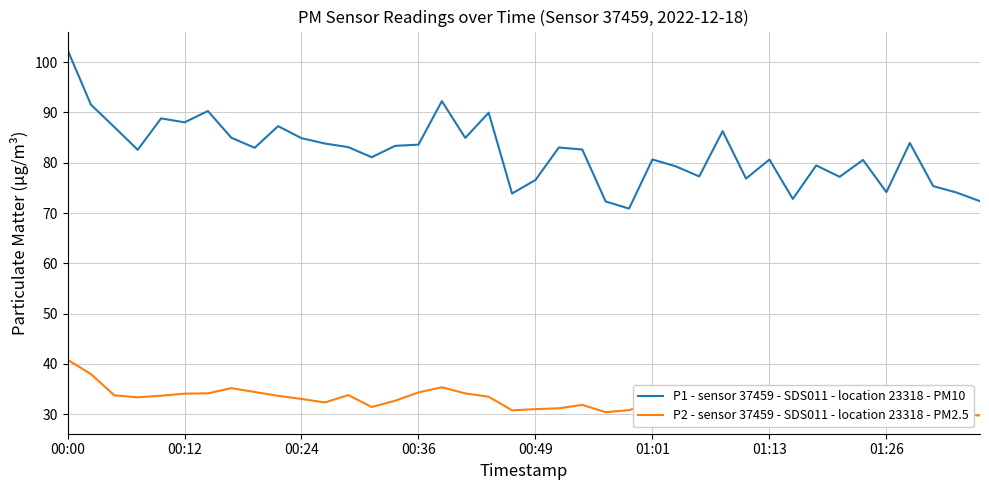

Rank the series by their maximum value, from lowest to highest.

P2 - sensor 37459 - SDS011 - location 23318 - PM2.5, P1 - sensor 37459 - SDS011 - location 23318 - PM10